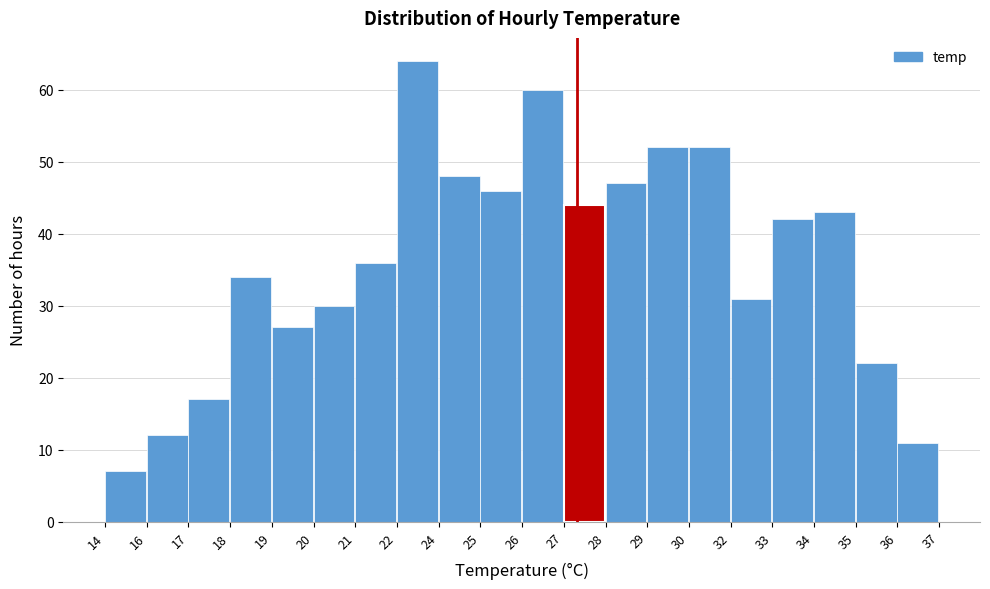

Reading right to left, list all the values displayed in this chart.

11	22	43	42	31	52	52	47	44	60	46	48	64	36	30	27	34	17	12	7